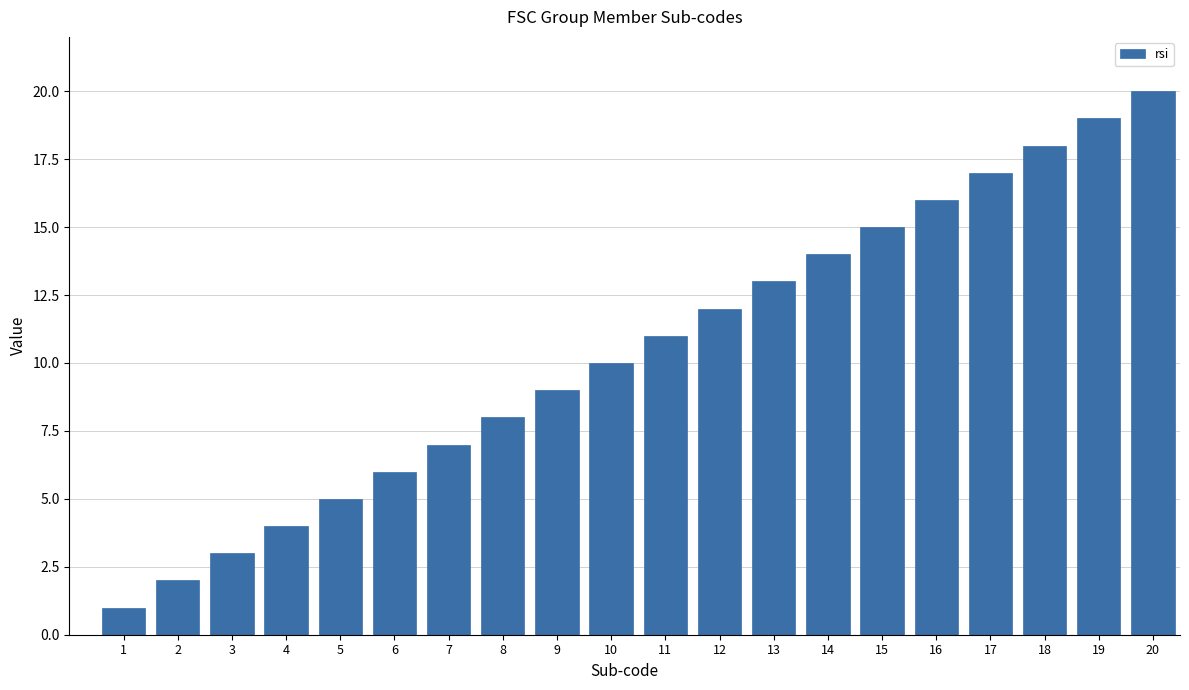

What is the greatest value displayed?

20